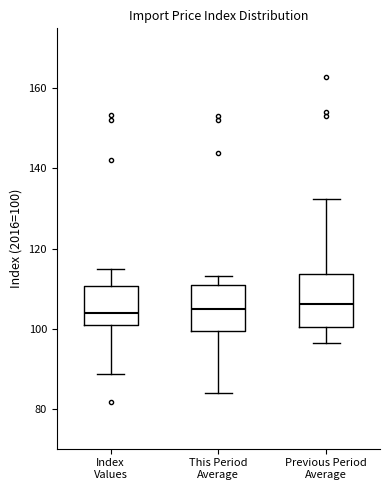

Where does the median line of the box for Index Values sit on the y-axis? The values are not printed on the chart, so give them approximately, as read against the axis.

104